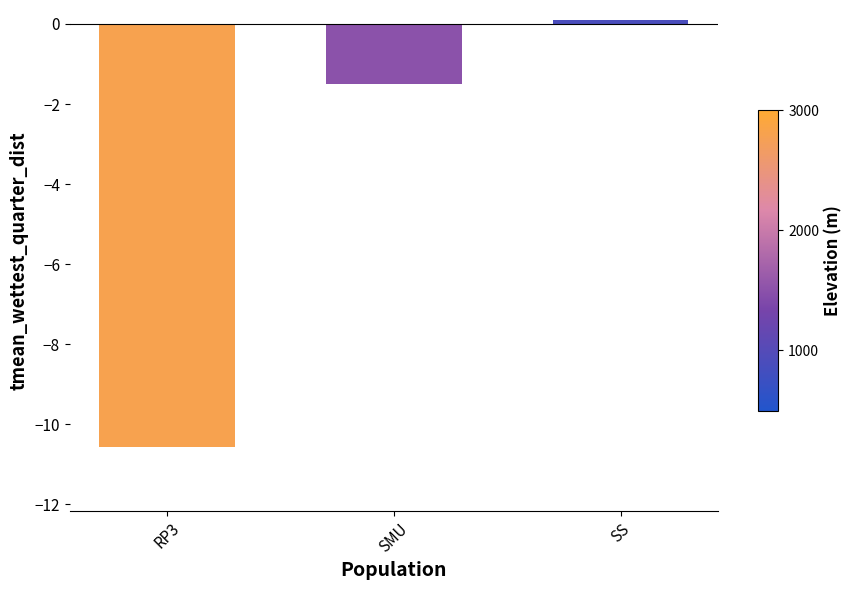

What is the average value?

-4.0